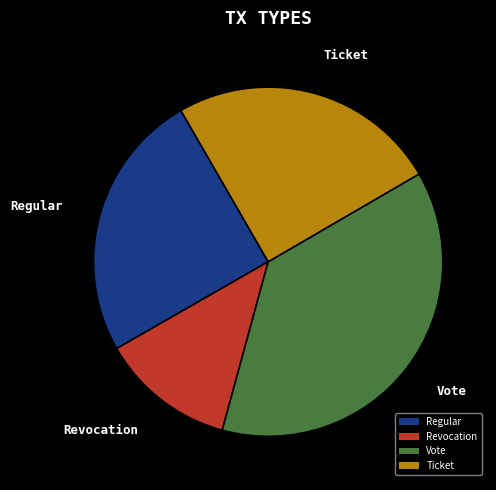

How many segments does this pie chart have?

4